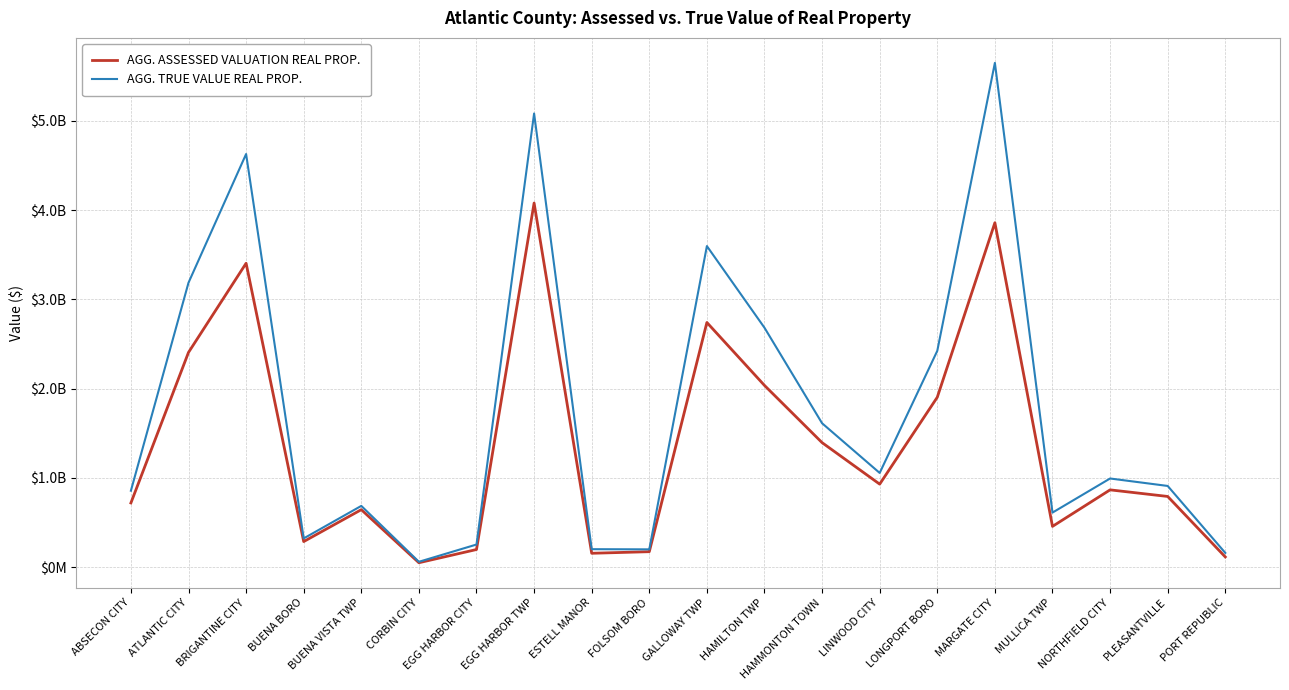

List the series in order of their overall mean, lowest first.

AGG. ASSESSED VALUATION REAL PROP., AGG. TRUE VALUE REAL PROP.